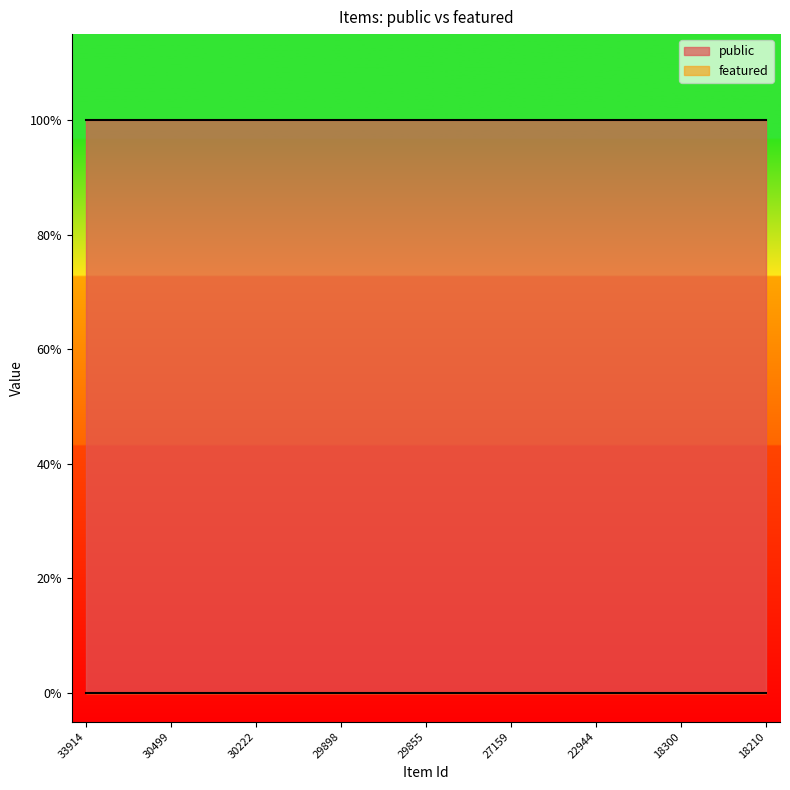

At which category does the chart reach its peak across all series?

33914